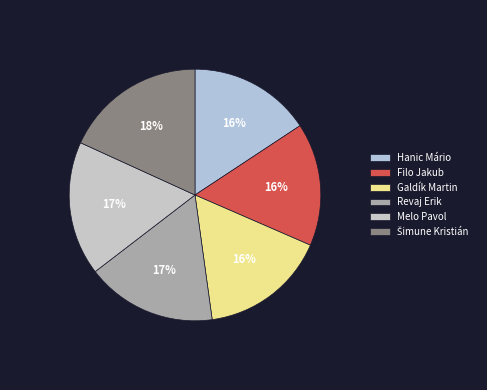

To the nearest percent, what is the average slice percentage?

17%